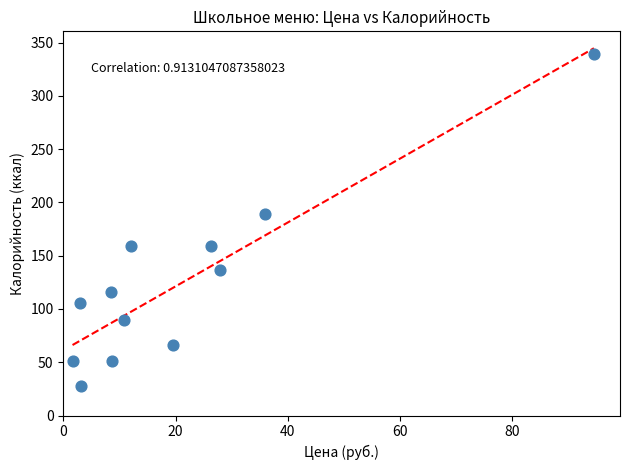

What is the average Y value?

124.2